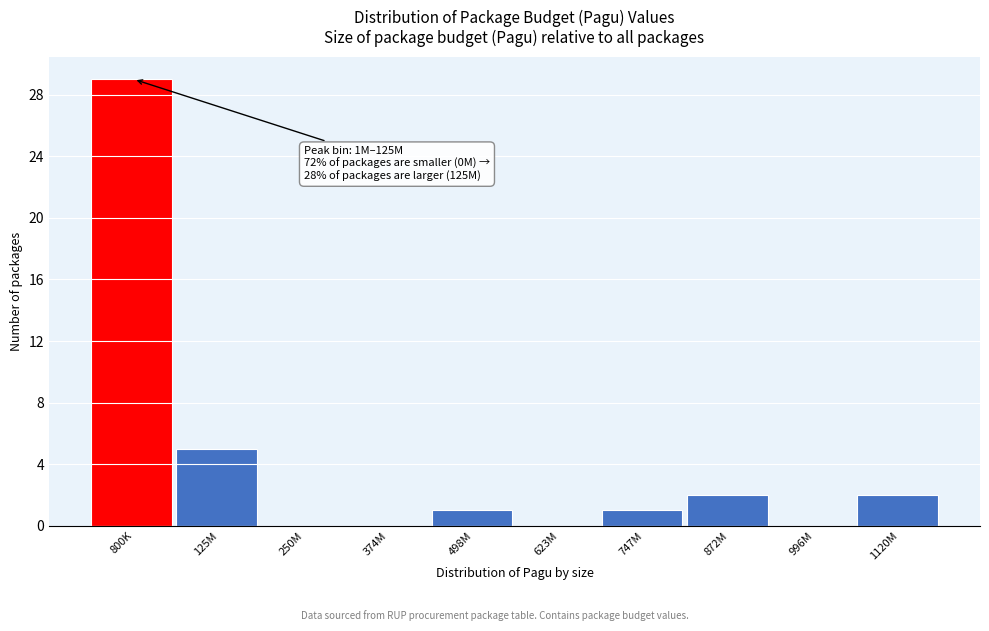

Reading right to left, extract all data points from this chart.

1120M=2	996M=0	872M=2	747M=1	623M=0	498M=1	374M=0	250M=0	125M=5	800K=29